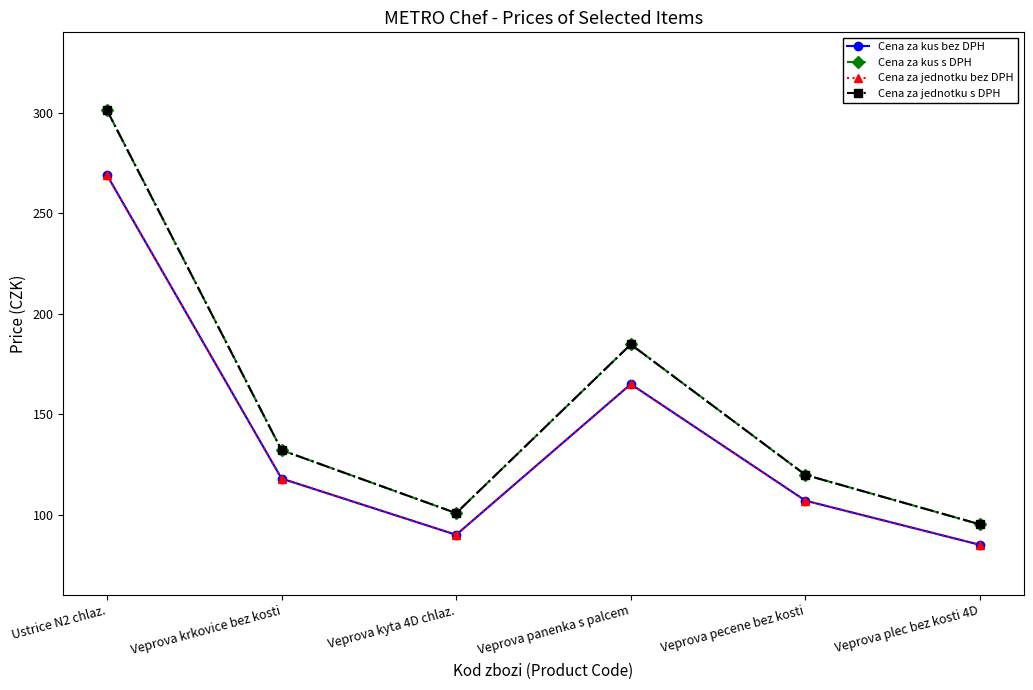

What is the sum of the Cena za jednotku bez DPH values at Veprova krkovice bez kosti and Veprova pecene bez kosti?

224.8